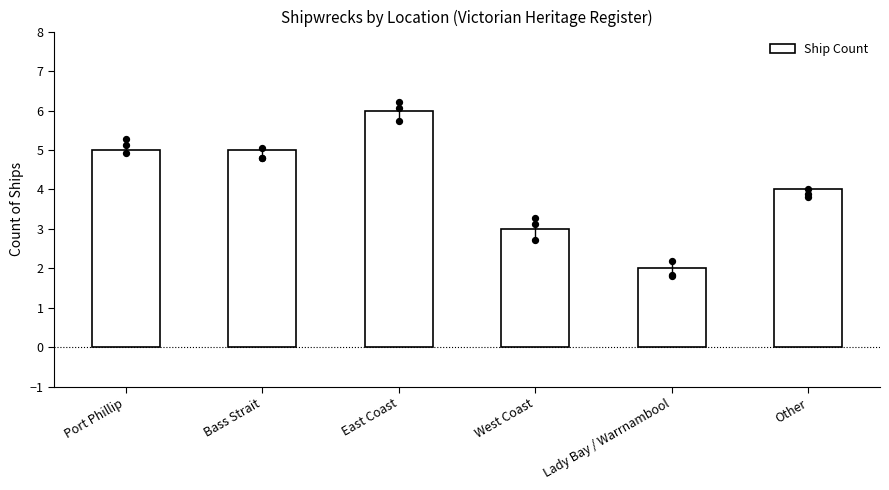

What is the change in value from Port Phillip to East Coast?

+1